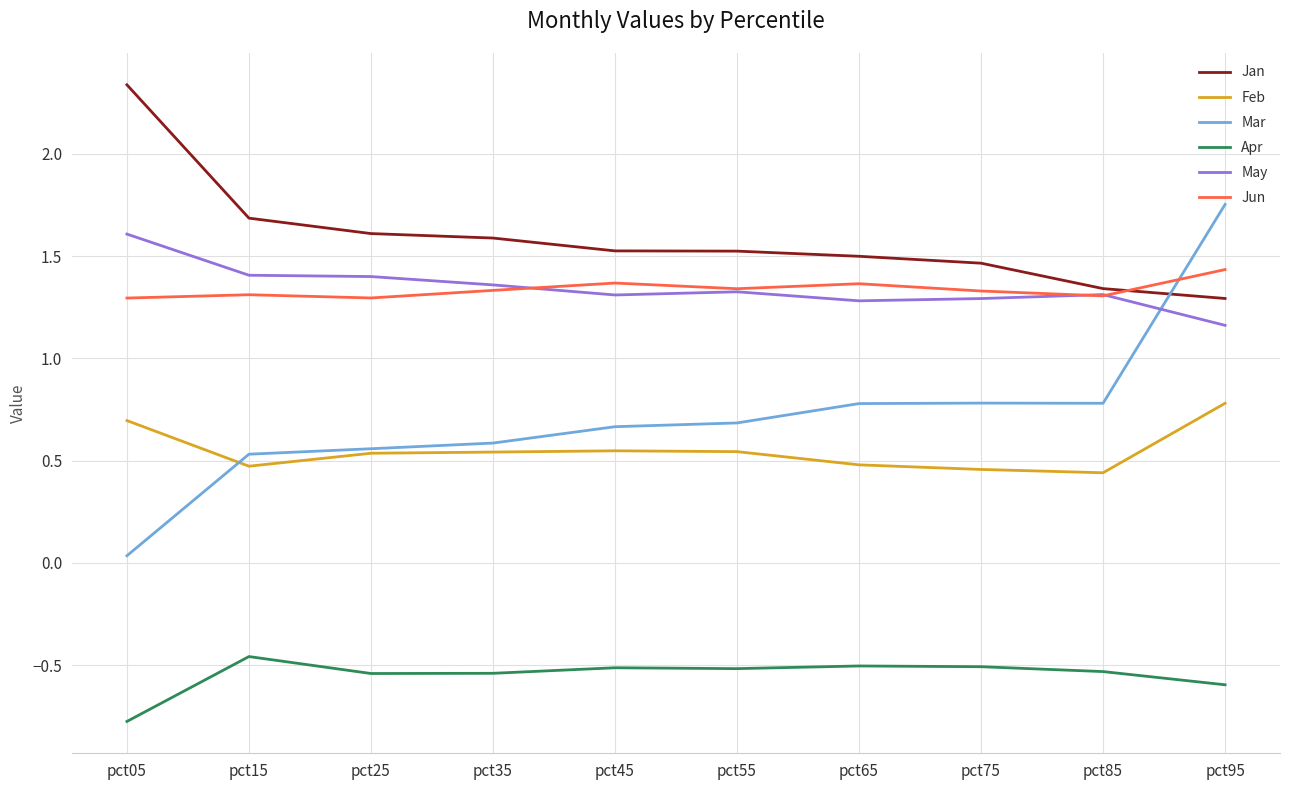

The Mar series shows 0.7 at pct45. True or false?

True